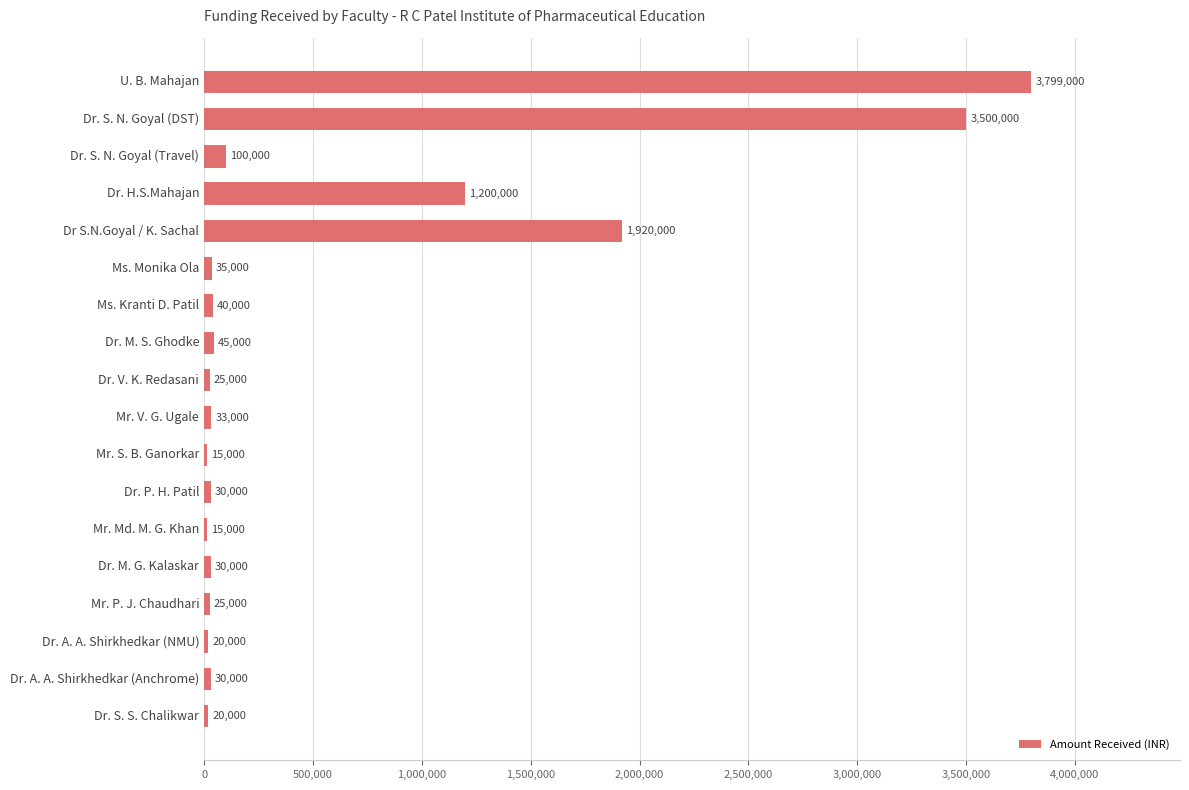

What is the change in value from Mr. V. G. Ugale to Dr. S. S. Chalikwar?

-13000